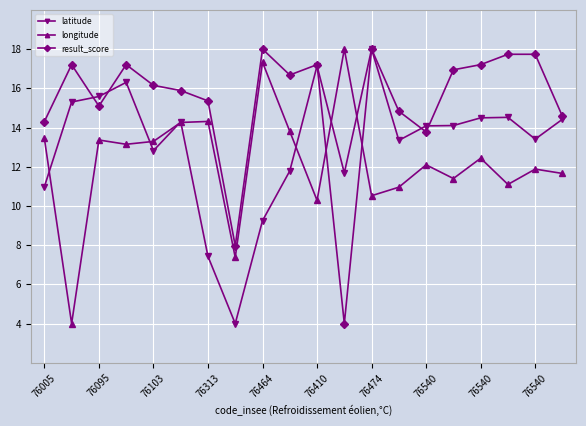

True or false: longitude and result_score intersect in this chart.

True